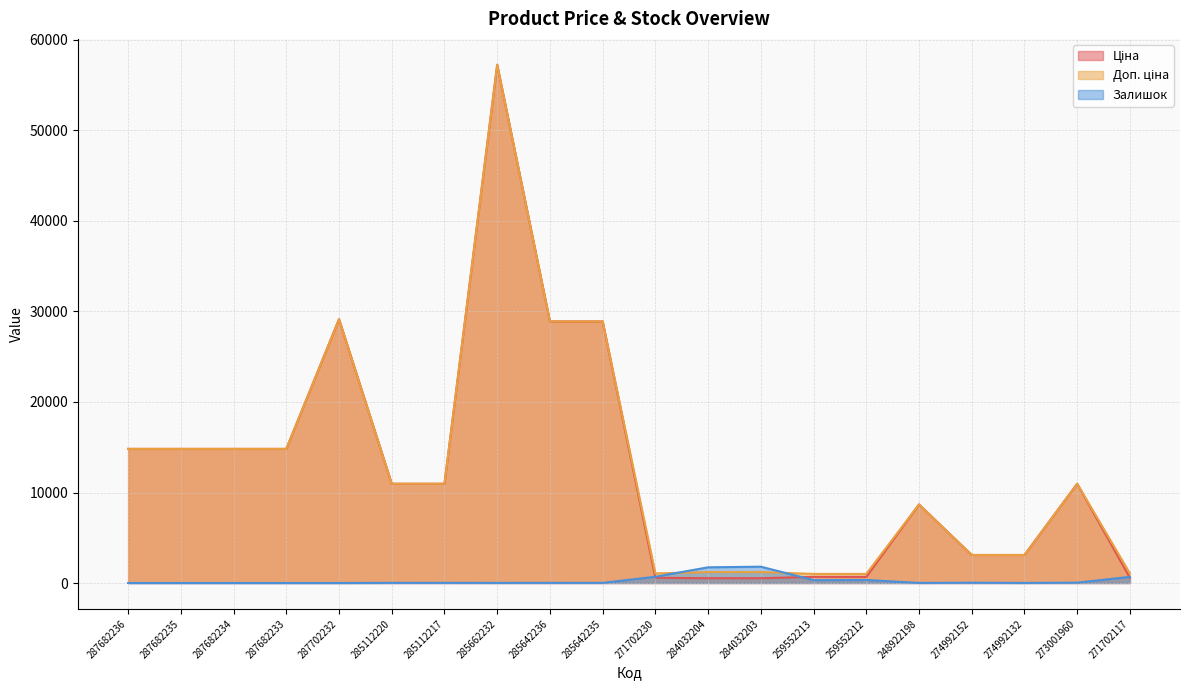

Which category has the lowest value in the Залишок series?

287682236